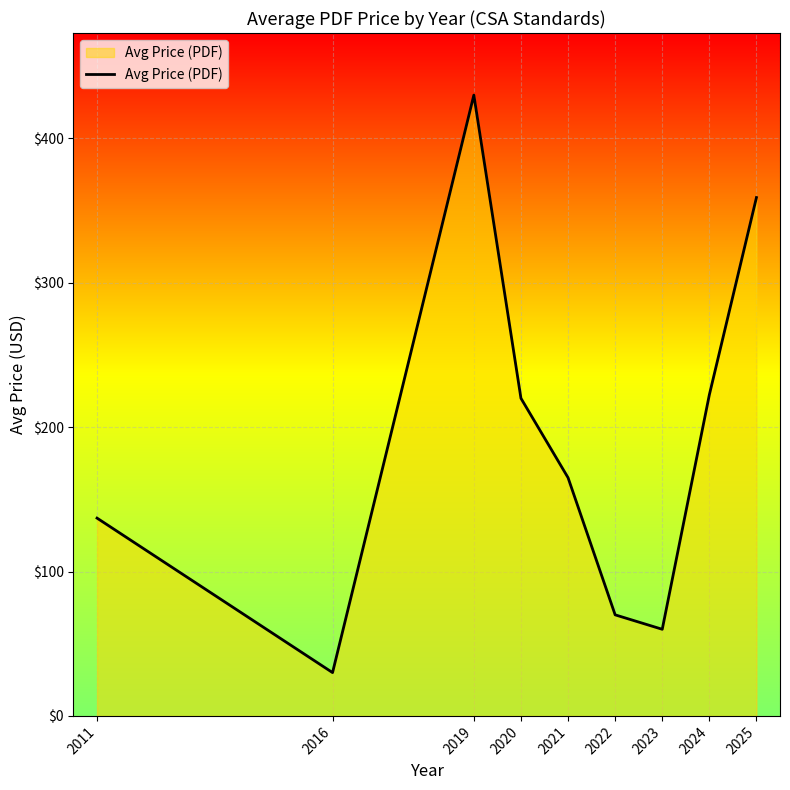

How many lines are shown in the chart?

1